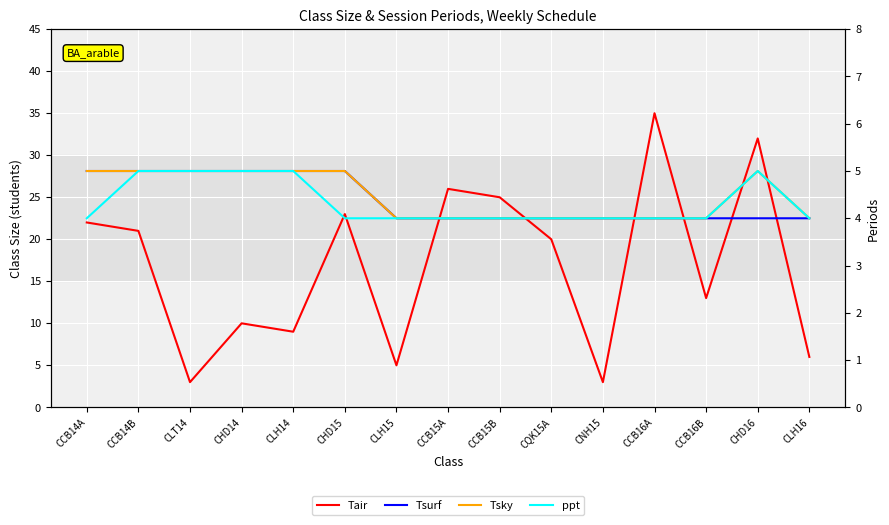

What is the smallest value displayed?

3